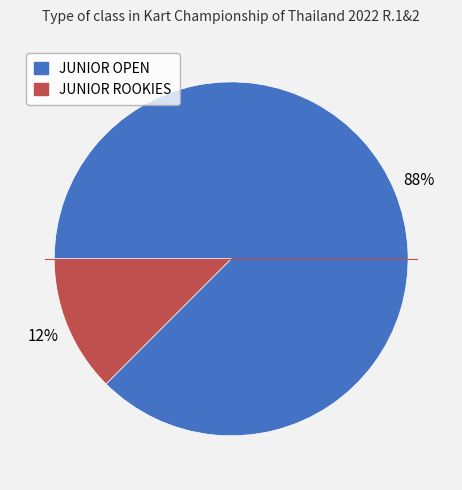

Is there any slice that represents more than half of the pie?

Yes